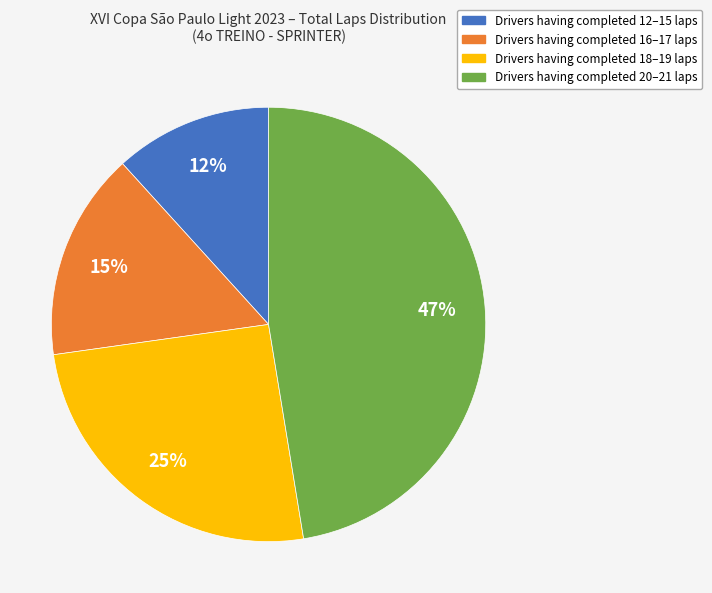

To the nearest percent, what is the average slice percentage?

25%